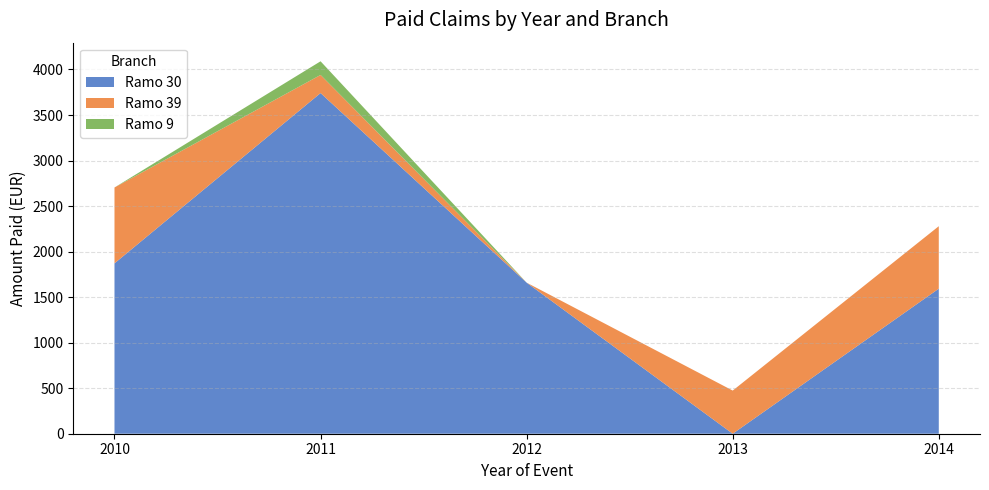

Reading left to right, extract all data points from this chart.

Ramo 30: 2010=1871.0	2011=3741.0	2012=1659.0	2013=0.0	2014=1593.0
Ramo 39: 2010=833.0	2011=199.0	2012=0.0	2013=473.8	2014=686.0
Ramo 9: 2010=0.0	2011=150.0	2012=0.0	2013=0.0	2014=0.0